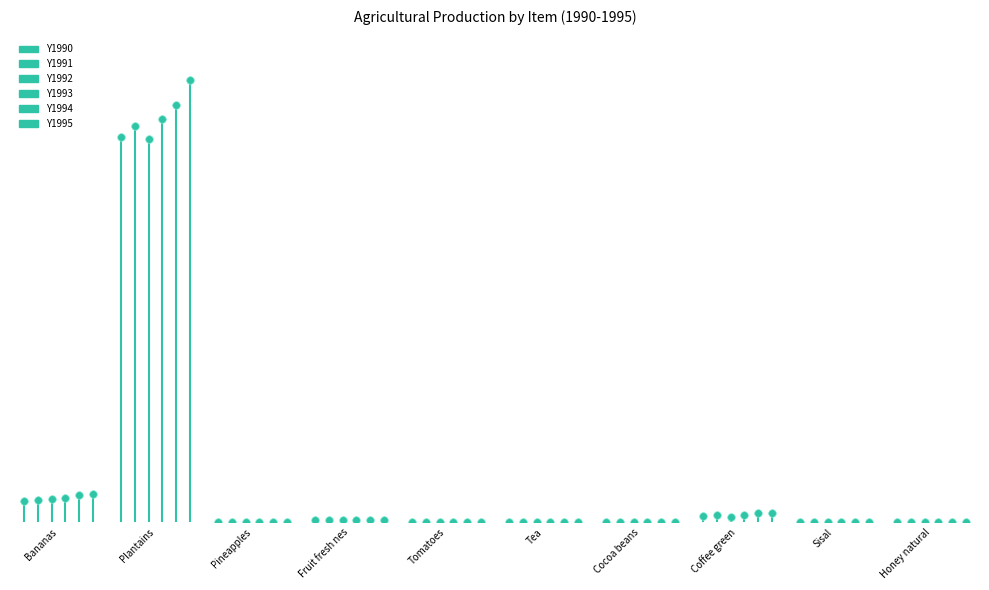

What are all the series names shown in the legend?

Y1990, Y1991, Y1992, Y1993, Y1994, Y1995